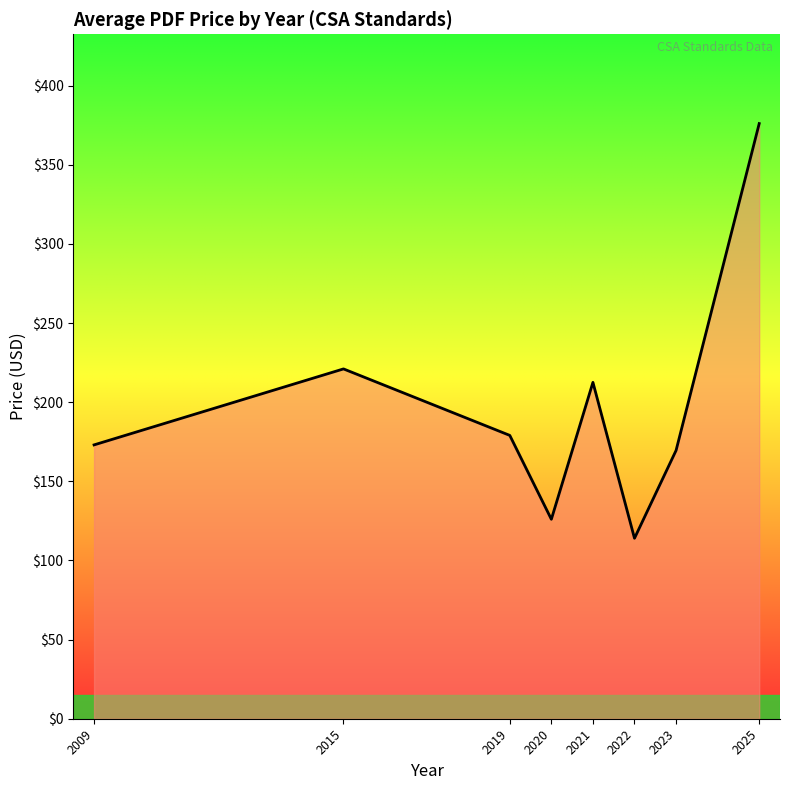

What value does the data have at 2015?

221.0